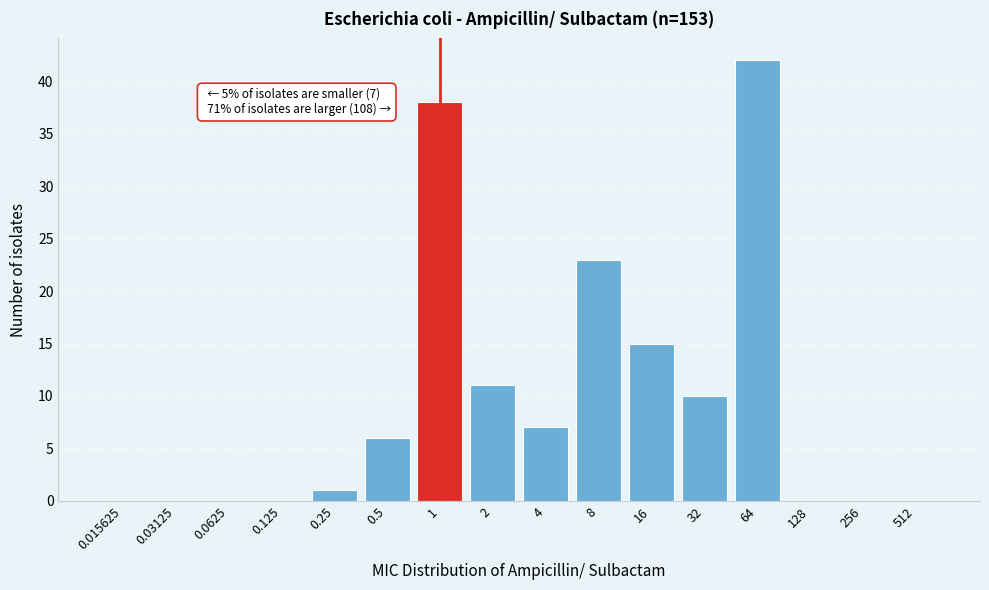

Reading right to left, list all the values displayed in this chart.

512=0	256=0	128=0	64=42	32=10	16=15	8=23	4=7	2=11	1=38	0.5=6	0.25=1	0.125=0	0.0625=0	0.03125=0	0.015625=0